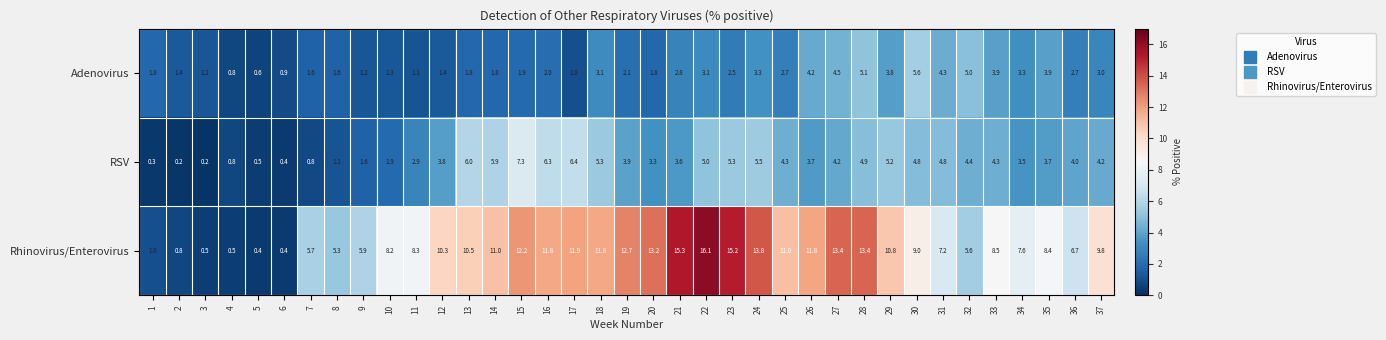

Which series changed the most between 31 and 34?

RSV